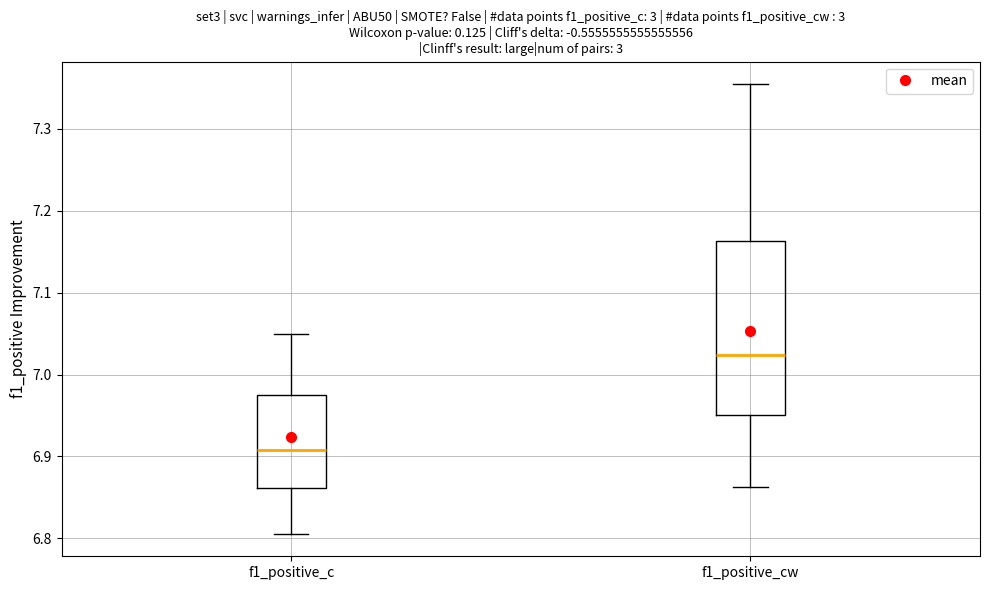

Where does the upper whisker of the box for f1_positive_cw end on the y-axis? The values are not printed on the chart, so give them approximately, as read against the axis.

7.35